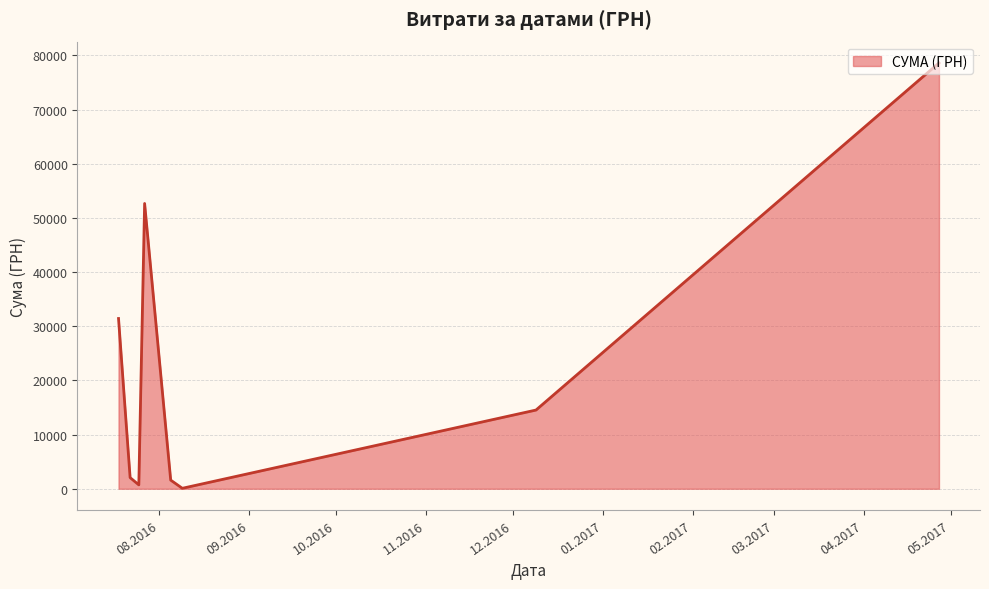

What is the maximum value shown in the chart?

78600.0